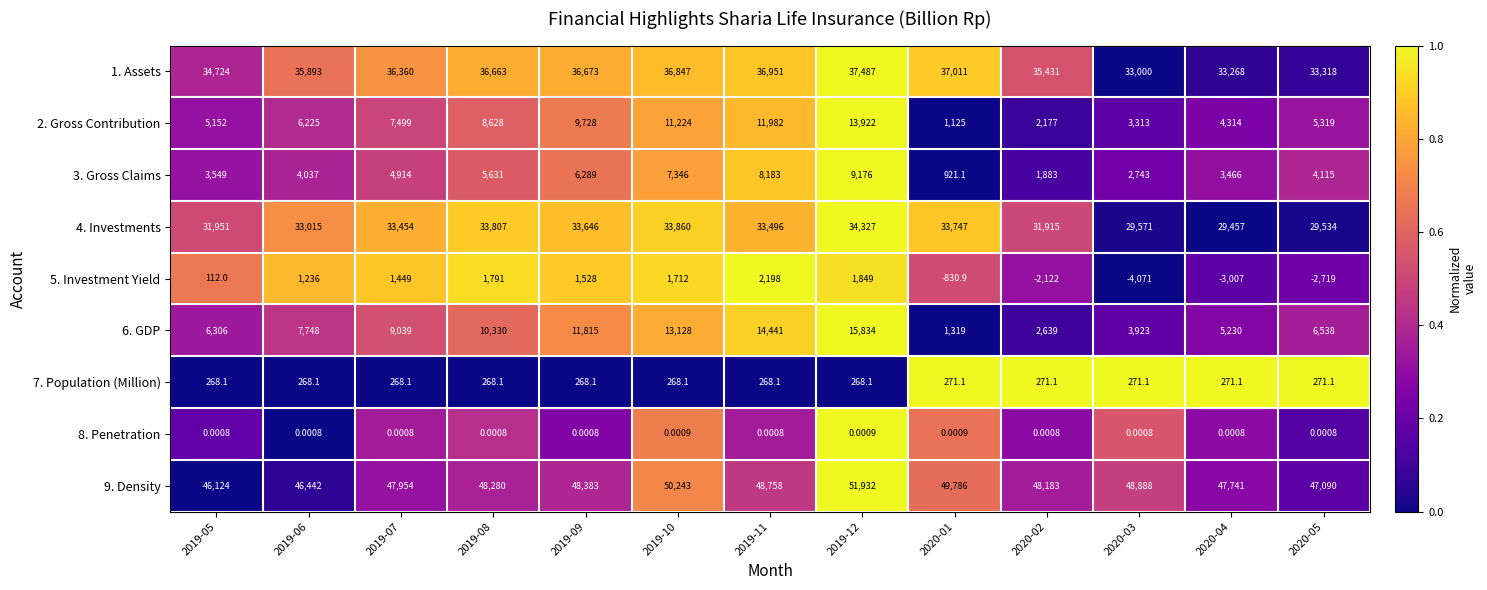

Is the value of 6. GDP at 2020-05 greater than the value of 1. Assets at 2020-02?

No